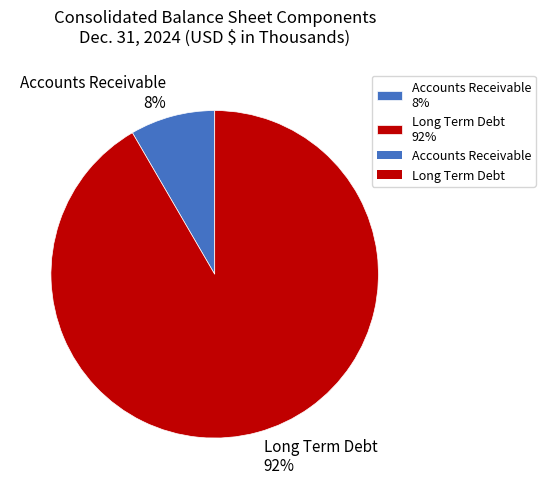

To the nearest percent, what is the average slice percentage?

50%